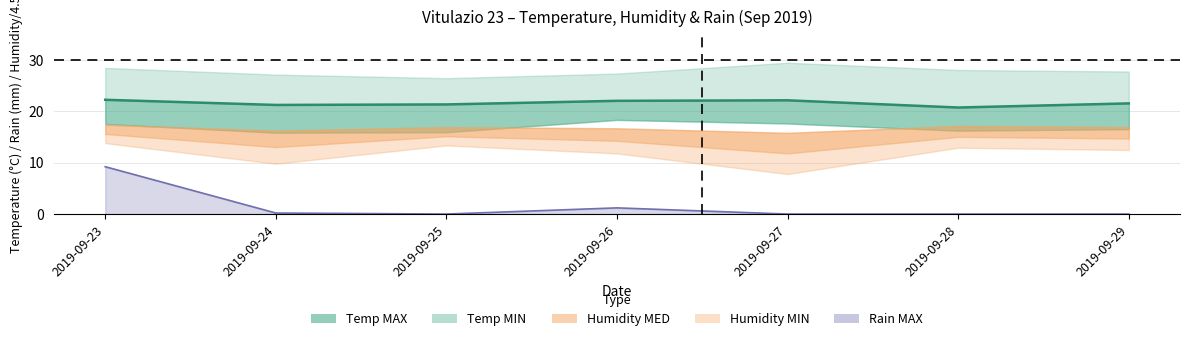

What is the change in value from 2019-09-24 to 2019-09-27?

+0.9